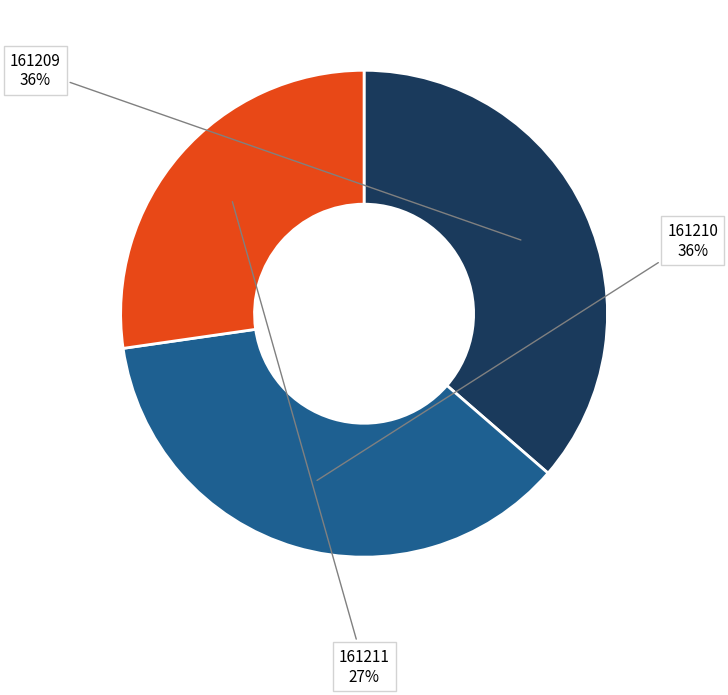

Do 161211 and 161209 together represent more than half of the pie?

Yes